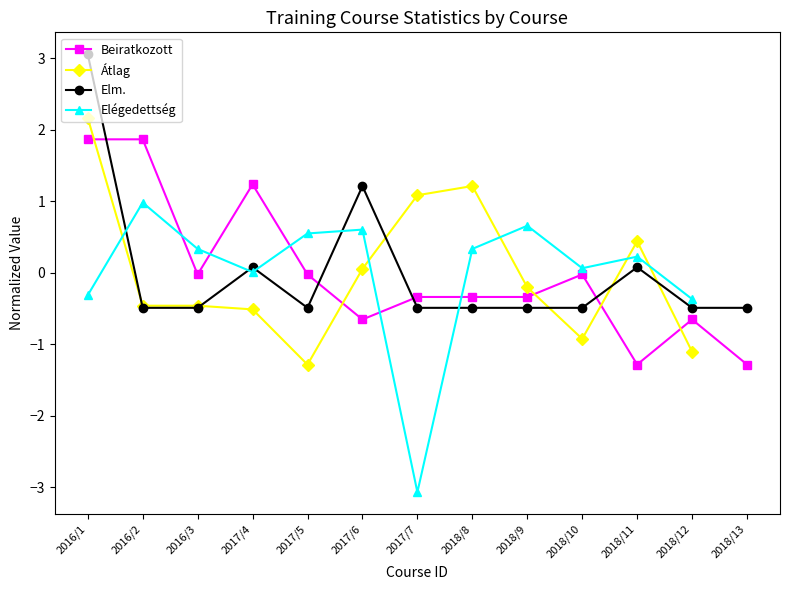

How many lines are shown in the chart?

4